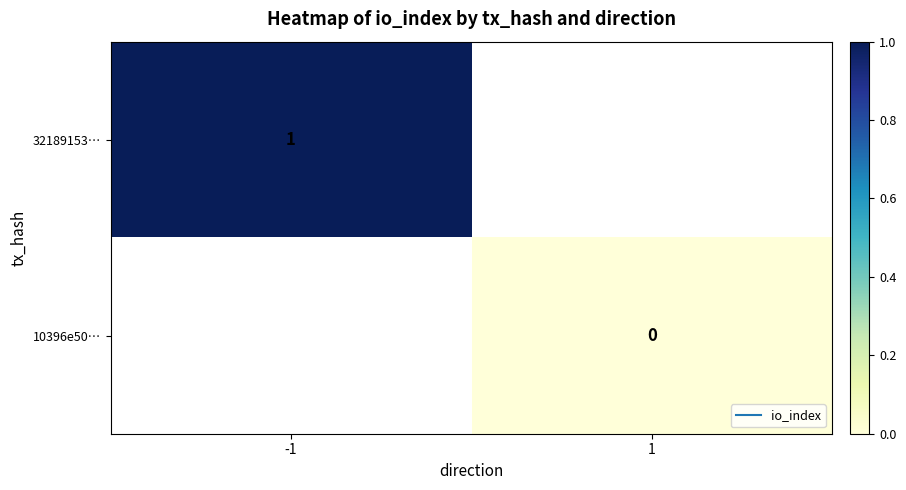

At which label does 10396e50… reach its minimum?

-1